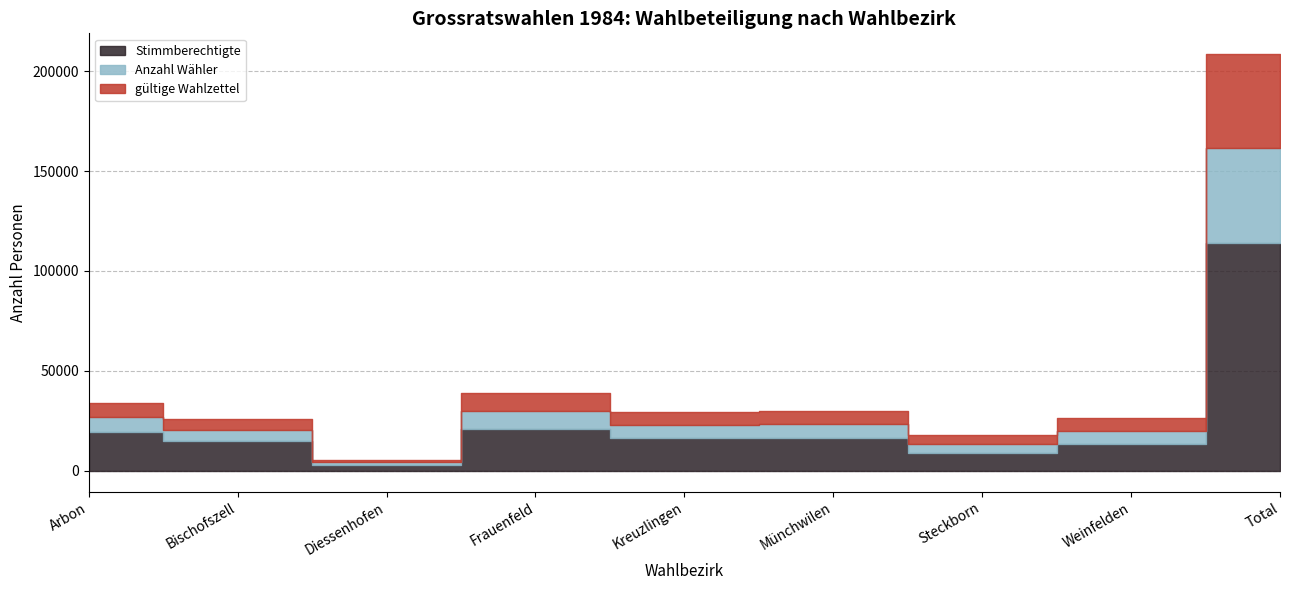

Between Steckborn and Weinfelden, which series saw the biggest shift?

Stimmberechtigte